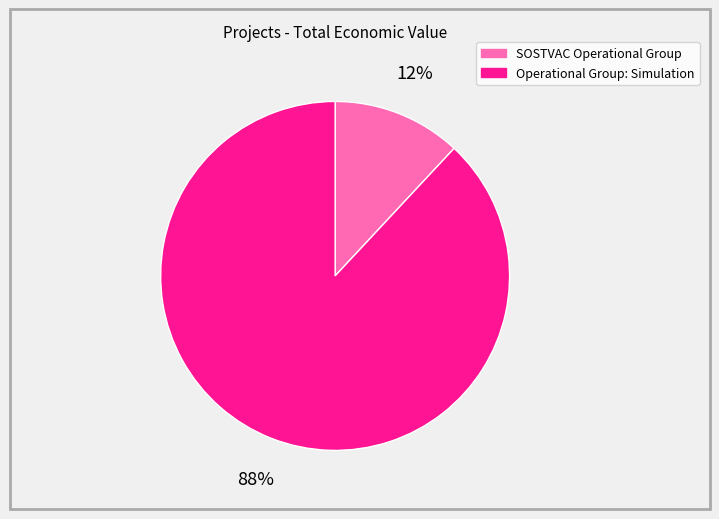

Which category accounts for the majority?

Operational Group: Simulation